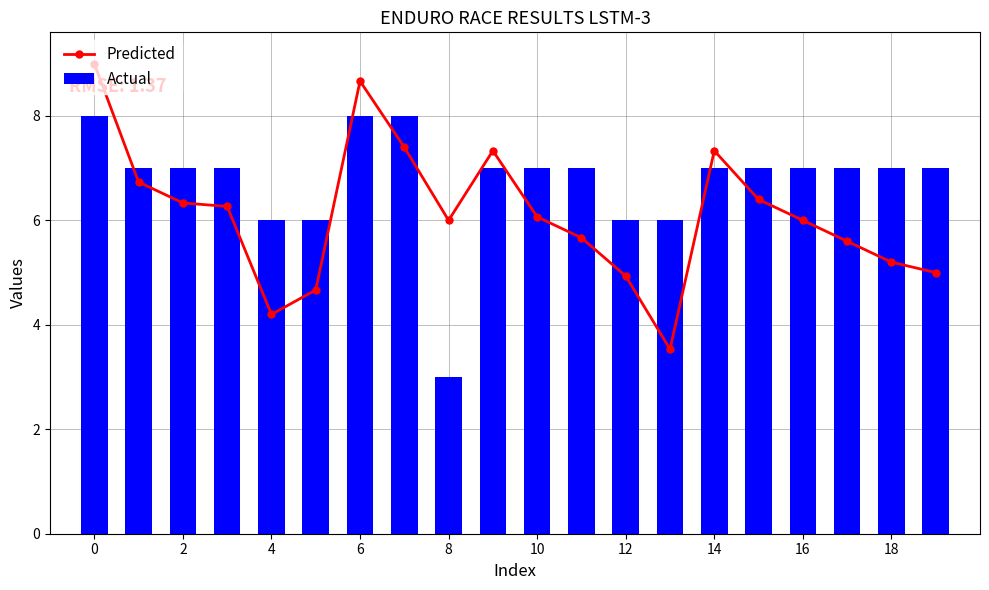

At how many categories does at least one series exceed 7?

5